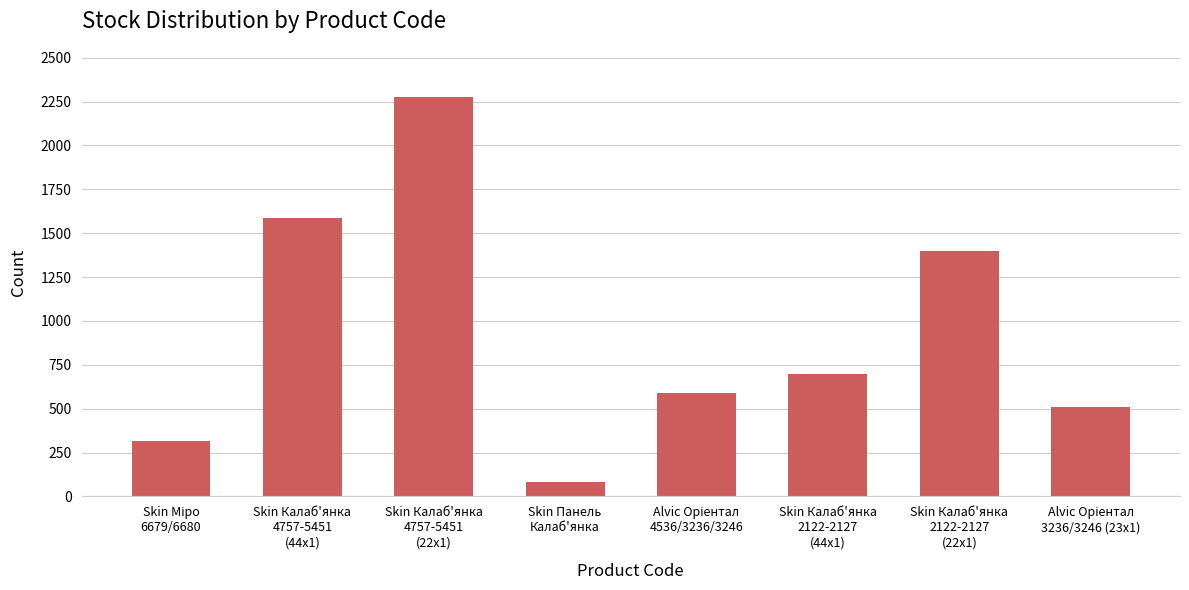

What is the value of the 4th bar from the left?

84